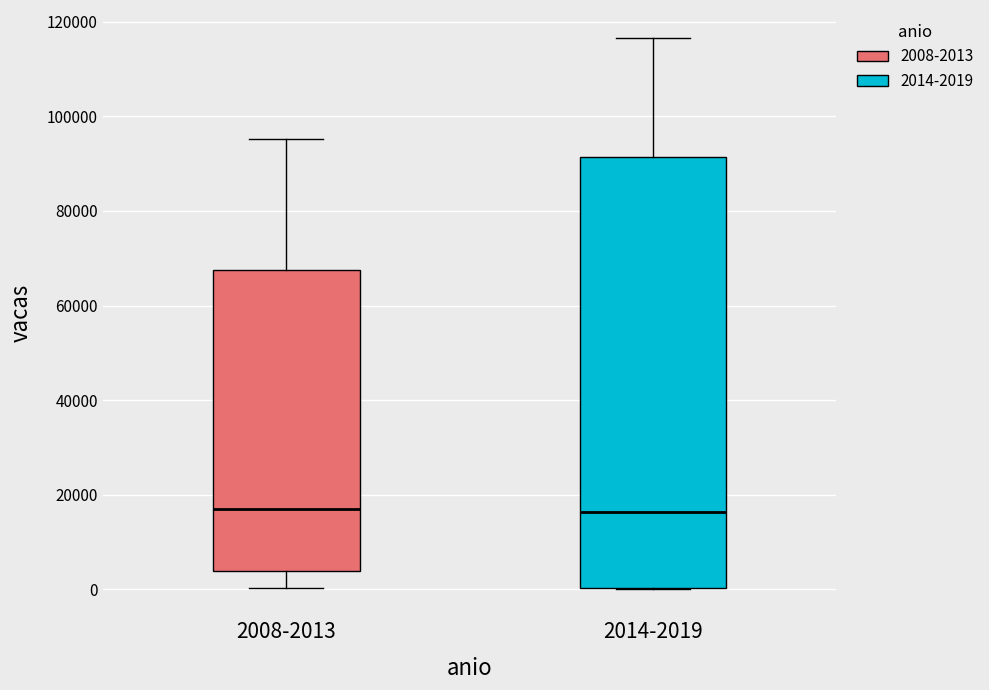

Reading left to right, transcribe this box plot: for each box, give where its median line is, the range the box spans, and where its two whiskers end, as read against the y-axis. The values are not printed on the chart, so give them approximately, as read against the axis.

2008-2013: median 18000, box 4000 to 68000, whiskers 0 to 96000
2014-2019: median 16000, box 0 to 92000, whiskers 0 to 116000